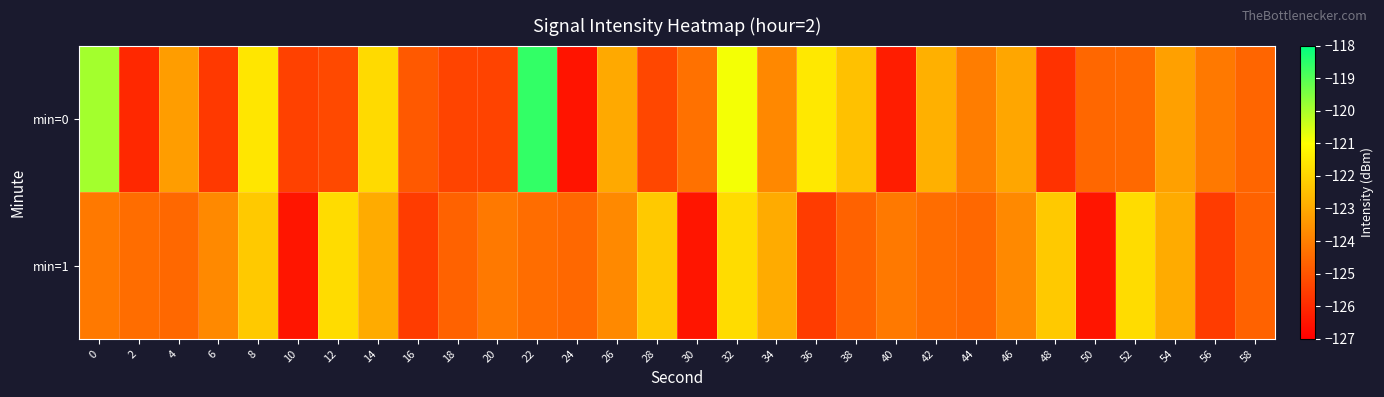

What is the minimum value shown in the chart?

-126.5